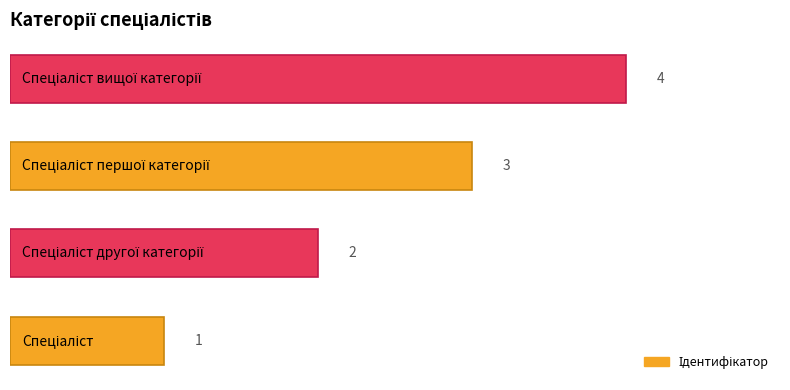

Count the values in the range 2 to 4.

3